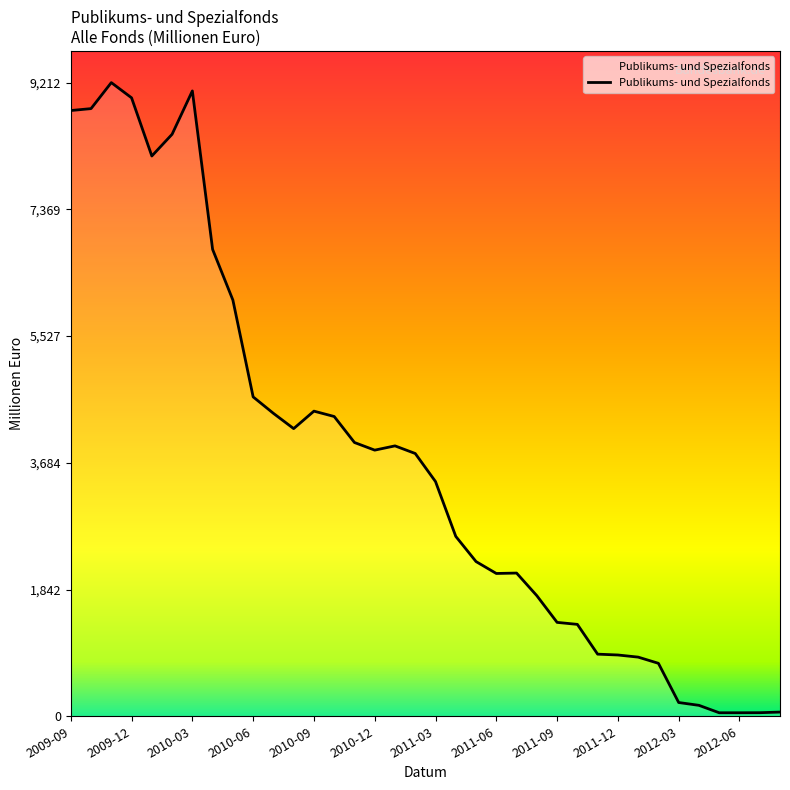

What is the greatest value displayed?

9212